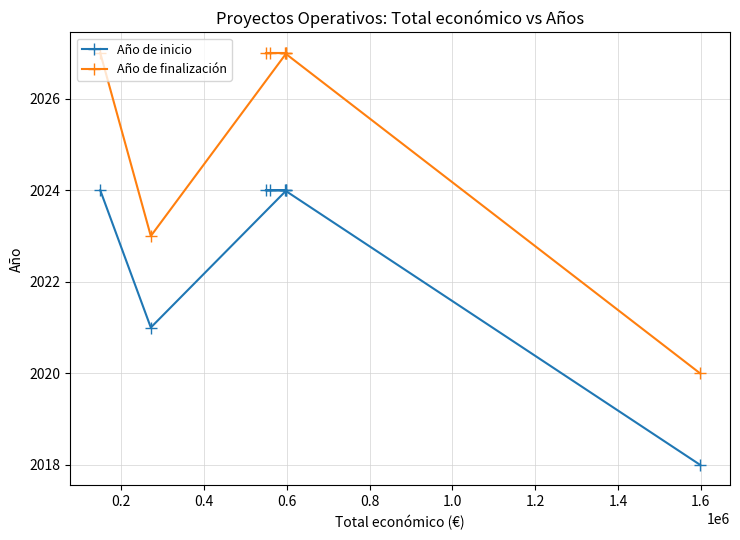

Which series has the widest spread of values?

Año de finalización